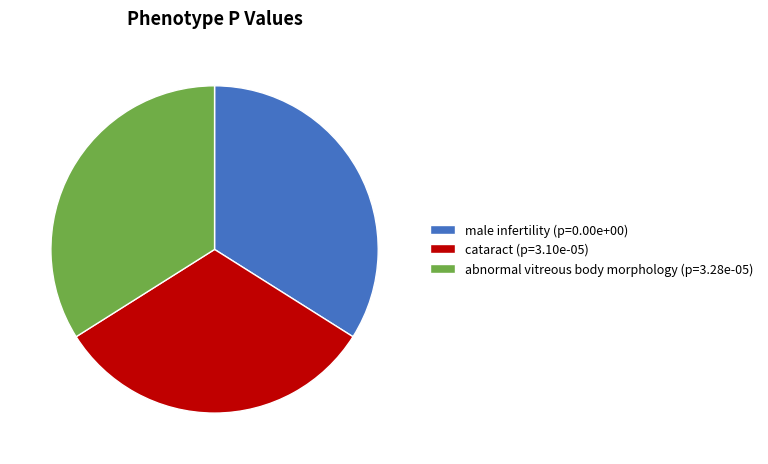

Is it true that male infertility is 1% of the pie?

False